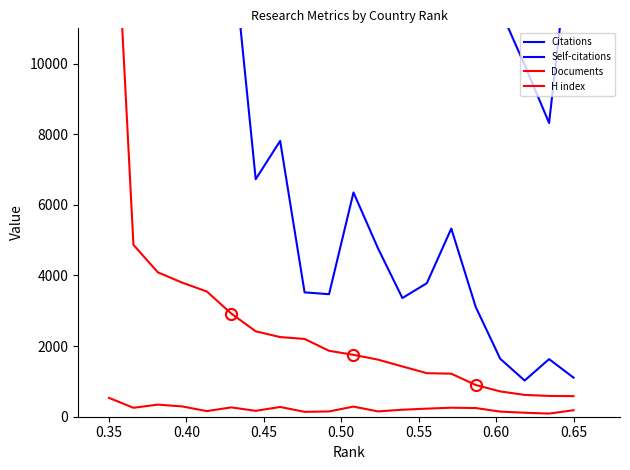

True or false: Citations and H index intersect in this chart.

False